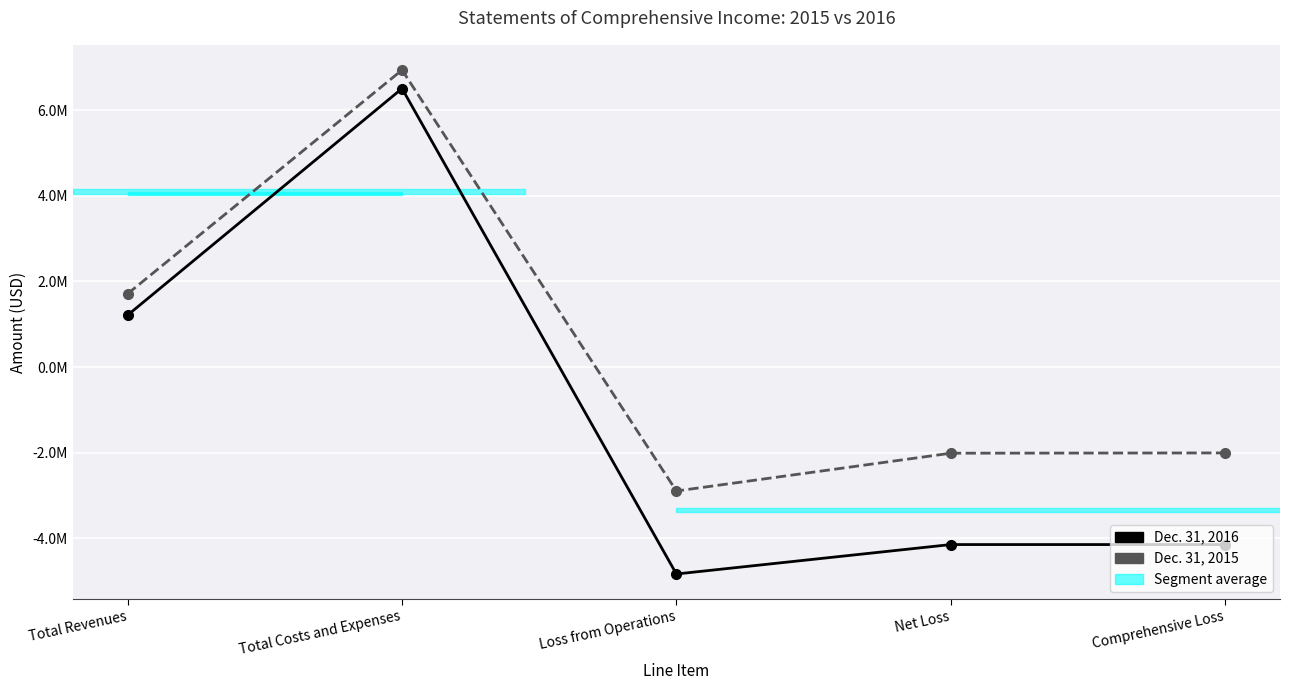

Which series changed the most between Total Costs and Expenses and Loss from Operations?

Dec. 31, 2016